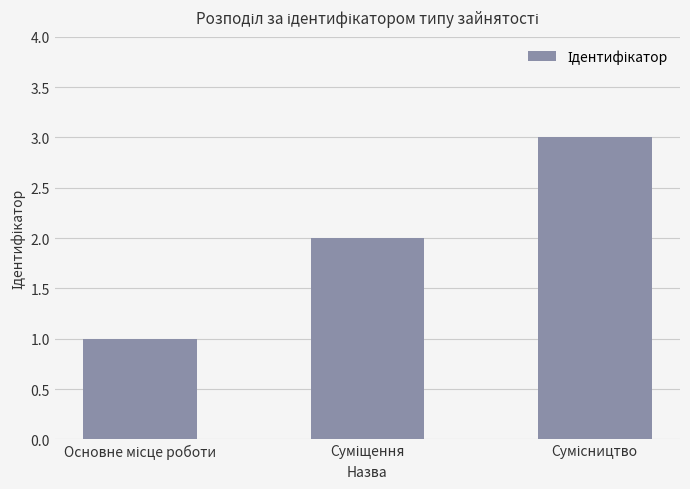

What is the greatest value displayed?

3